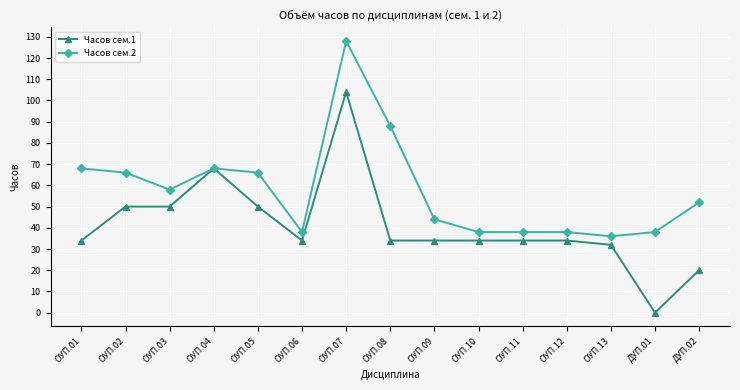

At which label does Часов сем.1 reach its minimum?

ДУП.01